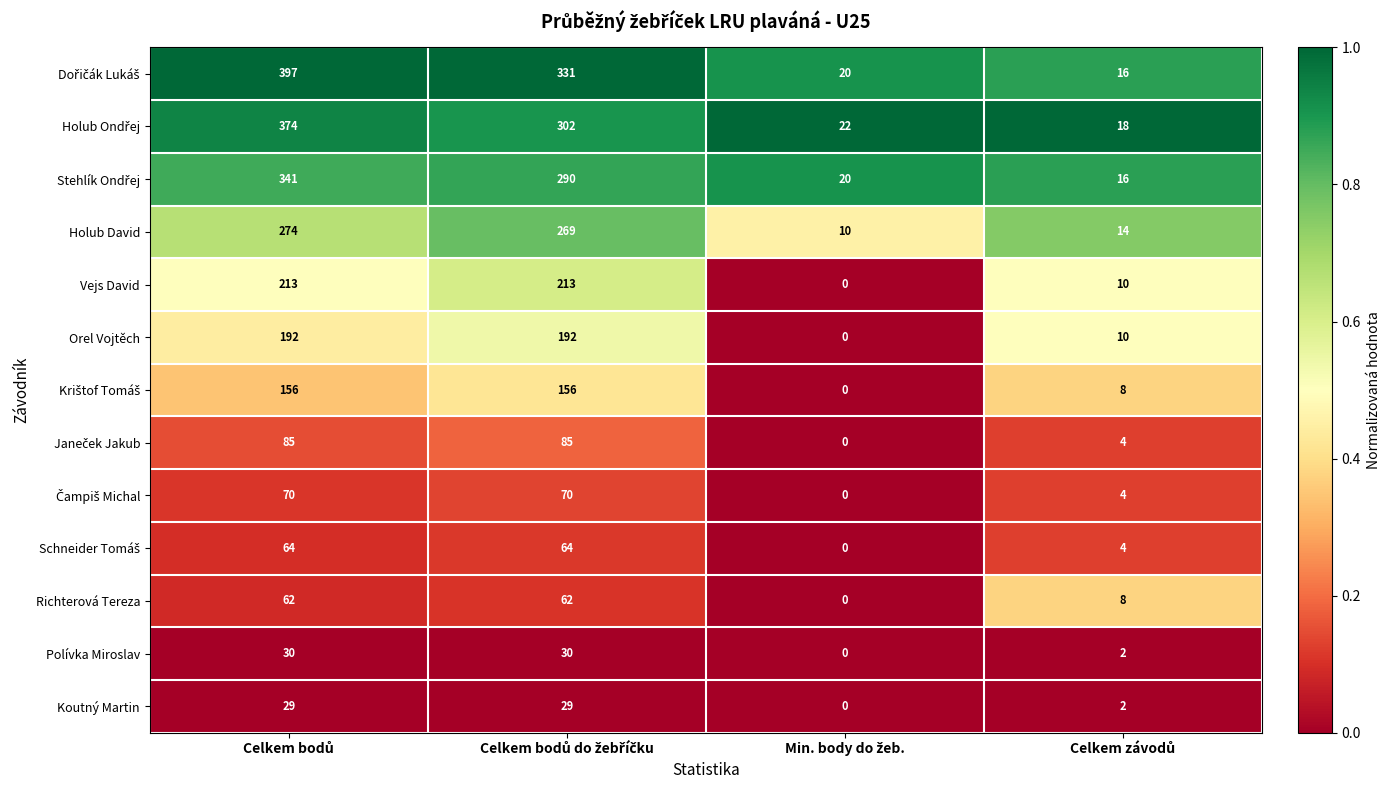

What is the sum of all Orel Vojtěch values?

394